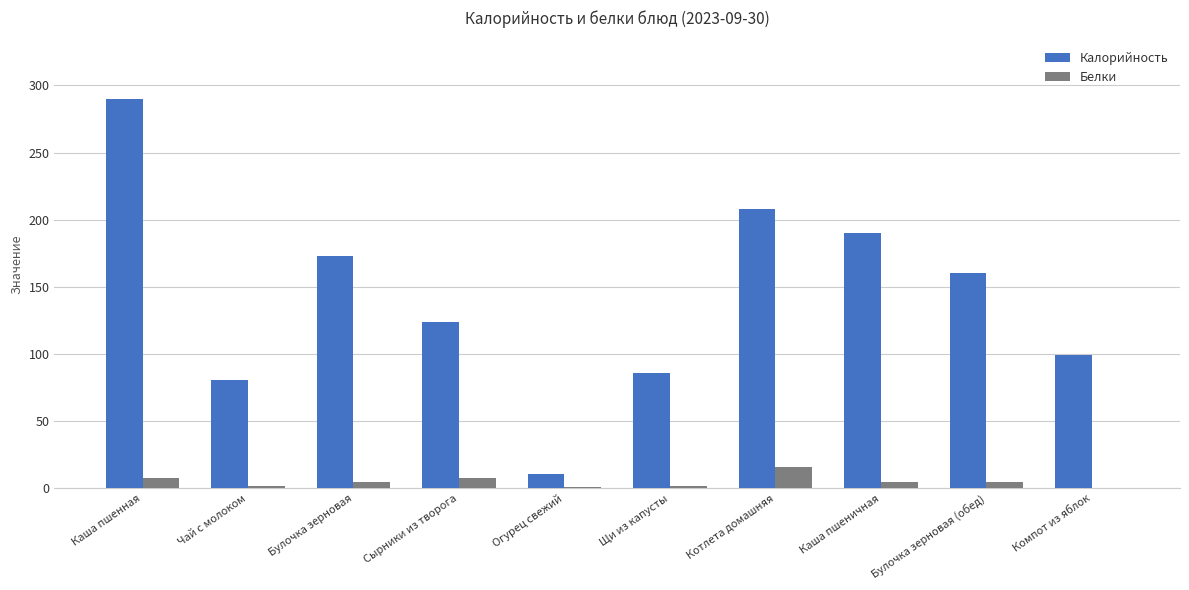

Which series has the largest total across all categories?

Калорийность